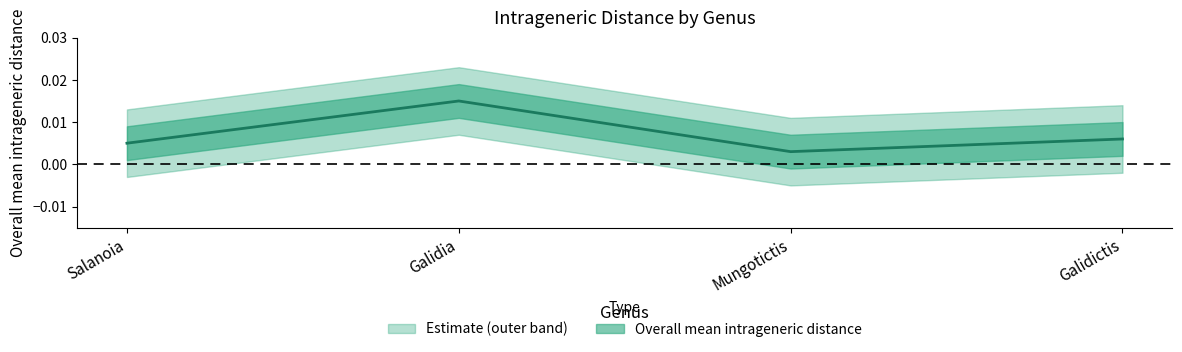

How many points are higher than both their immediate neighbors (excluding endpoints)?

1